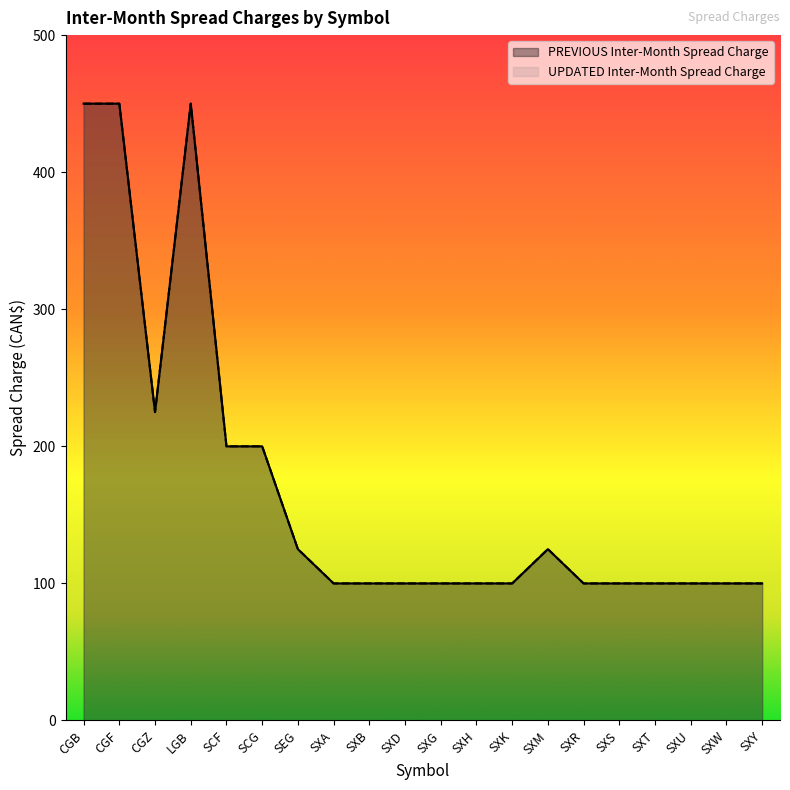

True or false: UPDATED Inter-Month Spread Charge and PREVIOUS Inter-Month Spread Charge cross at least once.

False